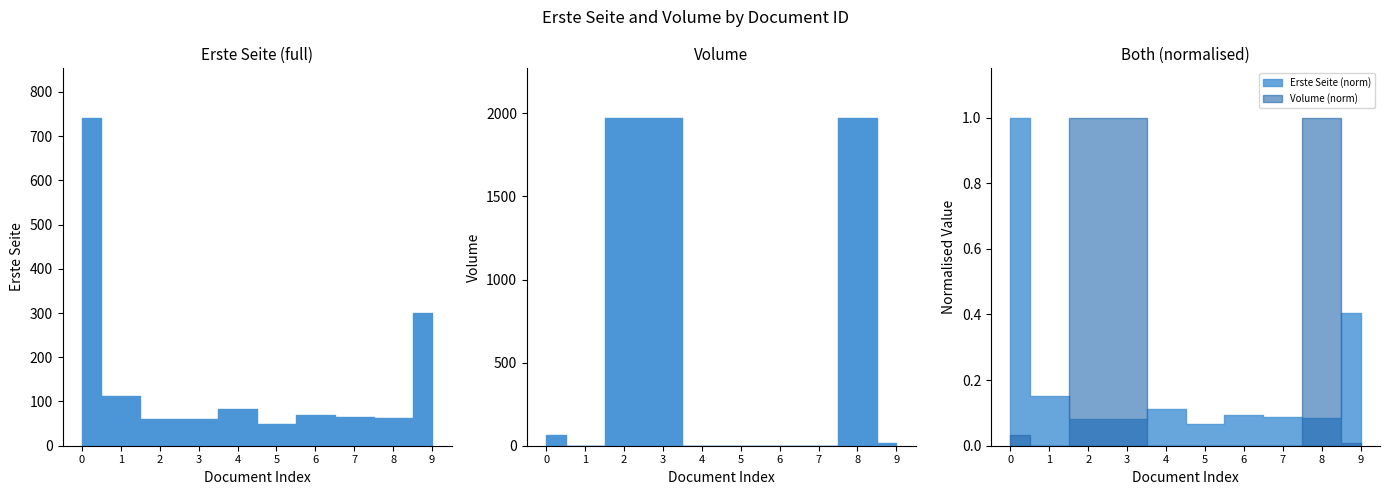

What is the average value of the Erste Seite series?

161